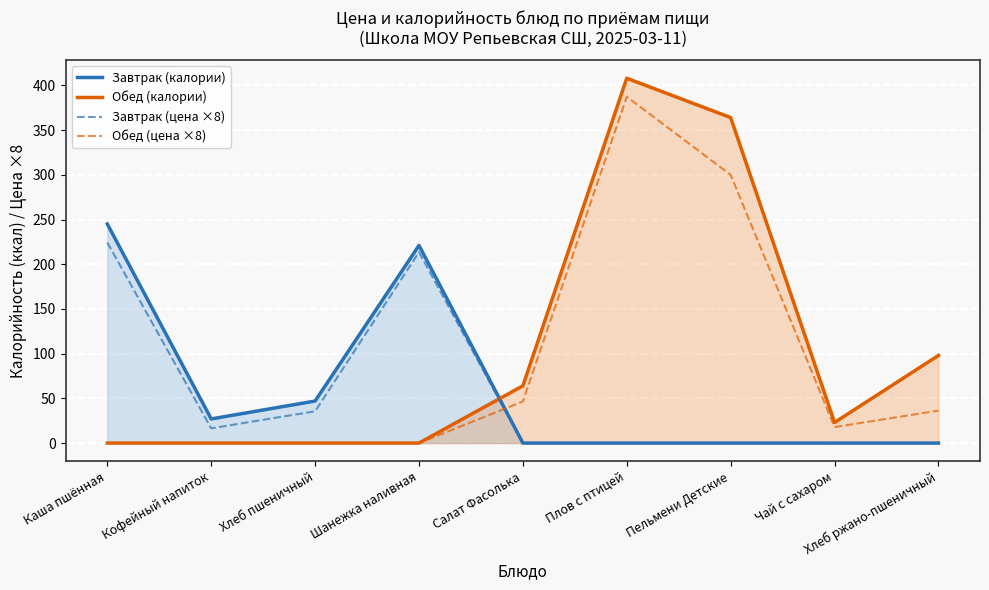

Which series has the largest total across all categories?

Обед (калории)